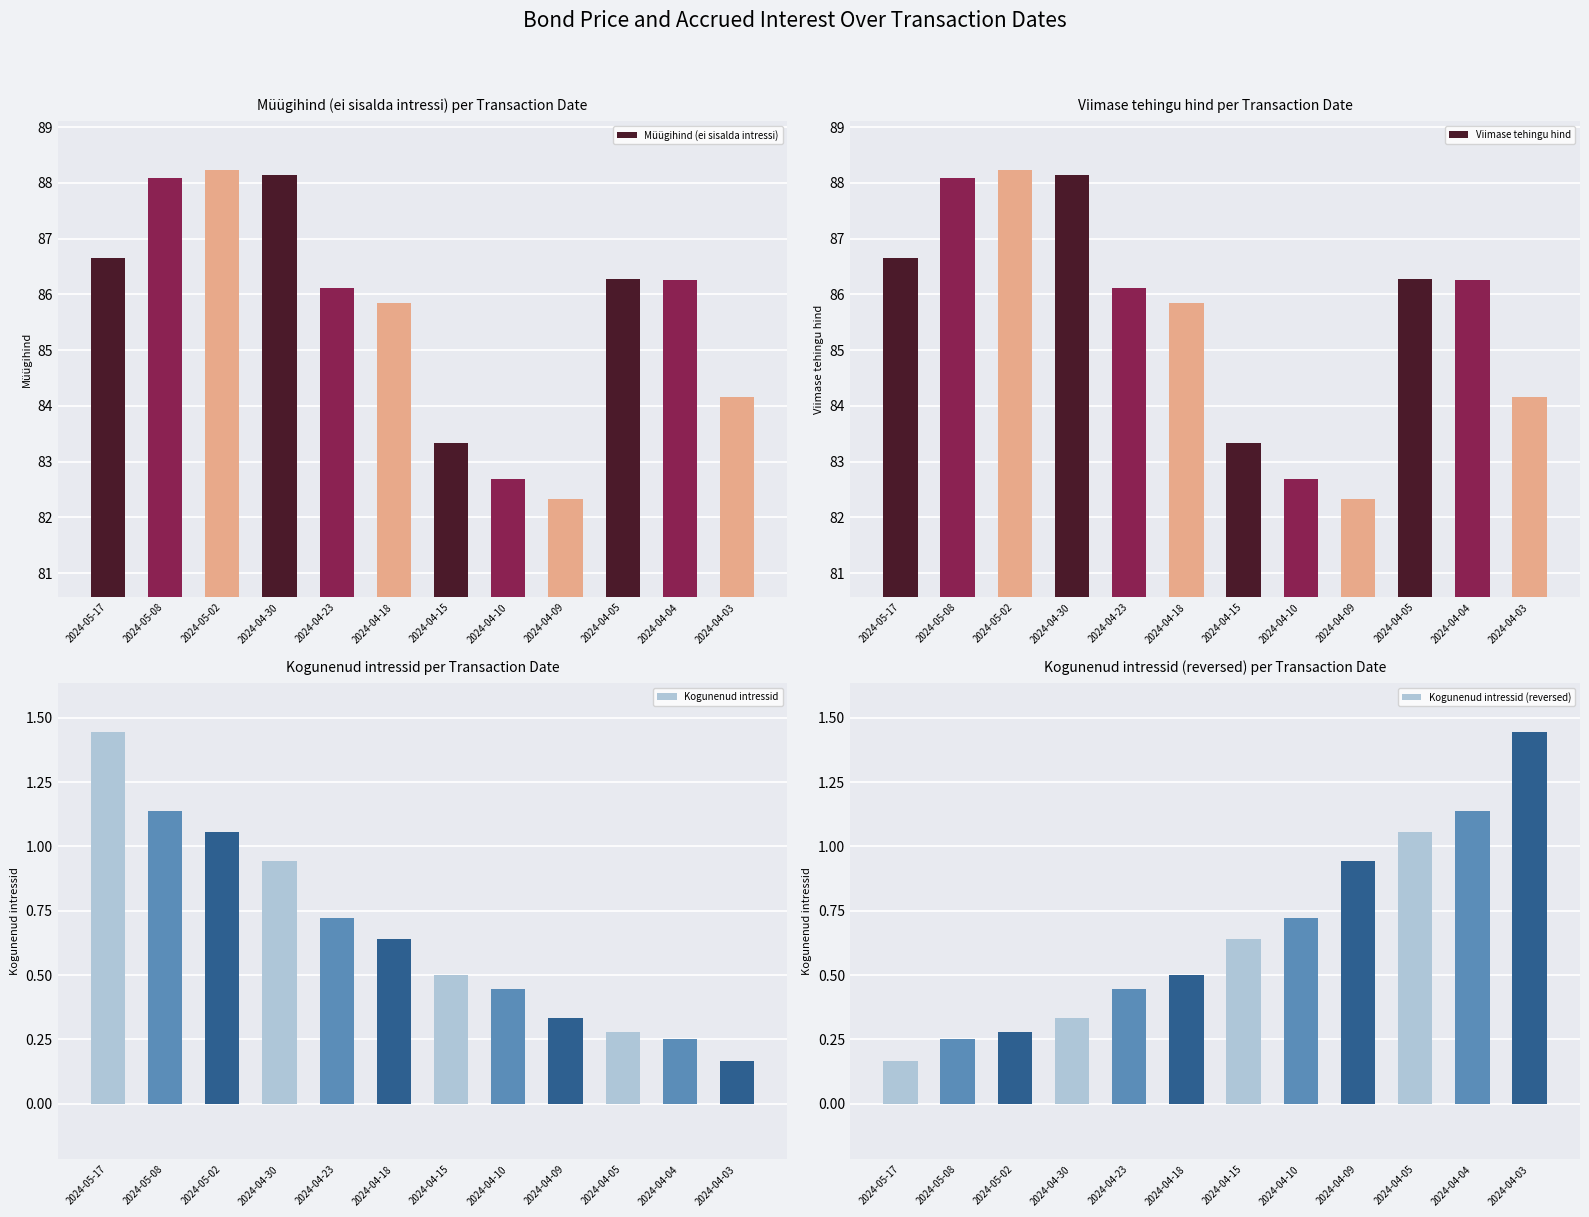

How many data points does each series have?

12